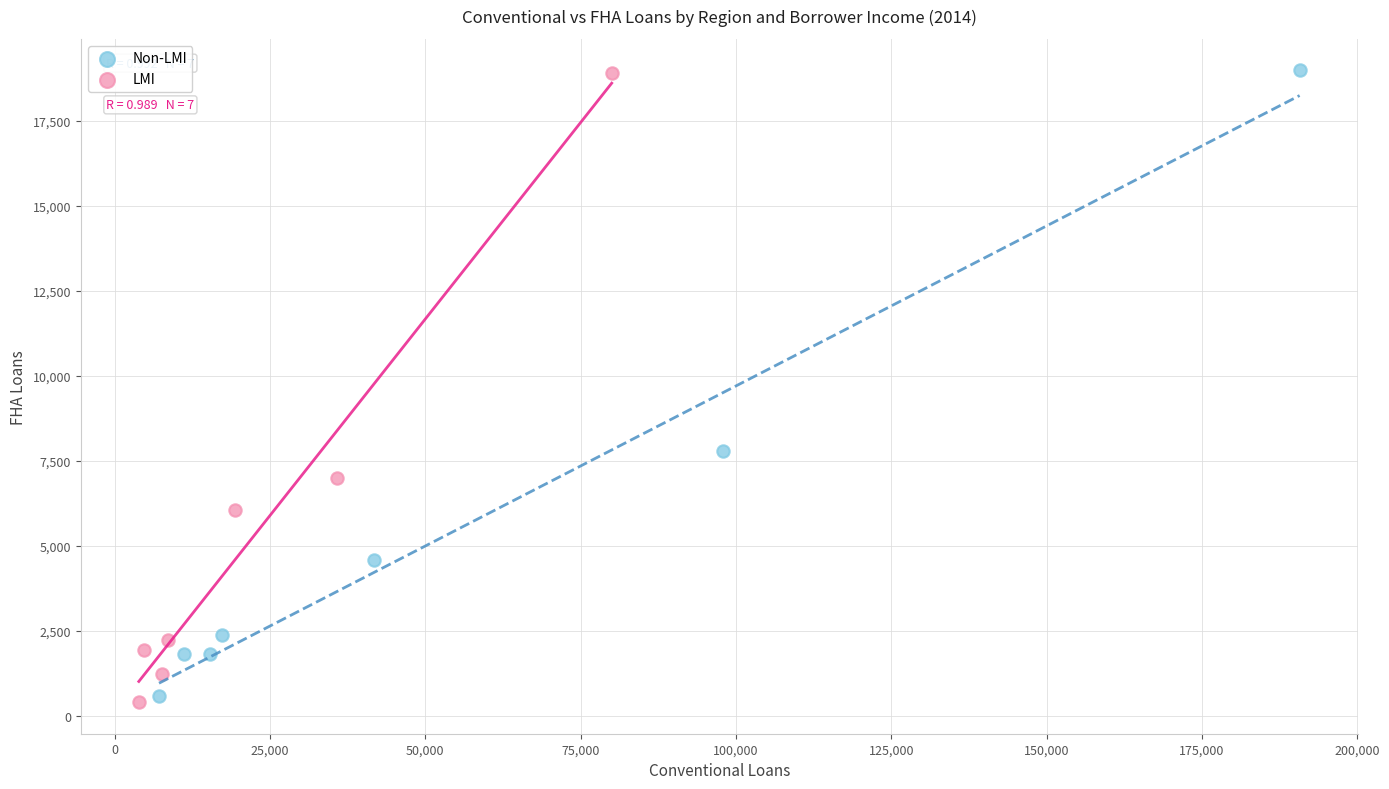

What are all the series names shown in the legend?

Non-LMI, LMI